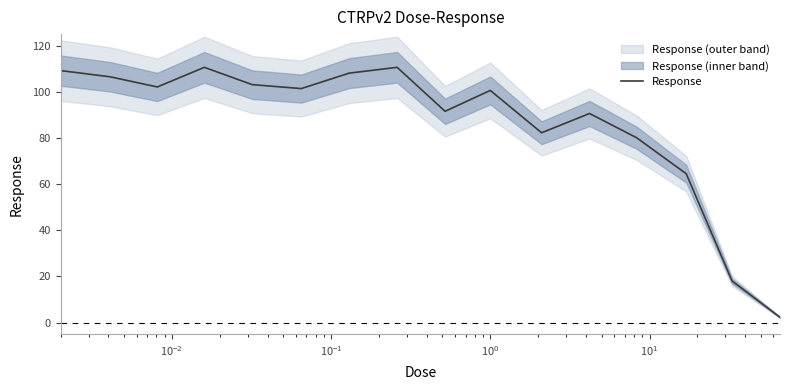

What is the highest value of the Response series?

110.6